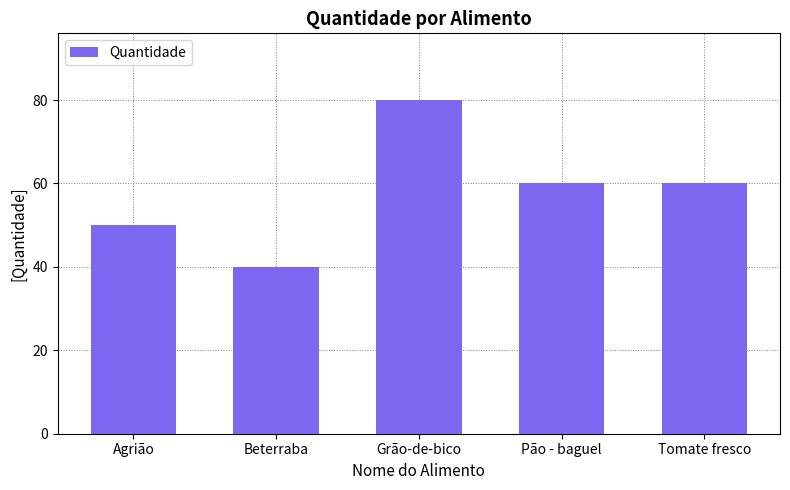

Is it true that the value at Agrião is 50?

True